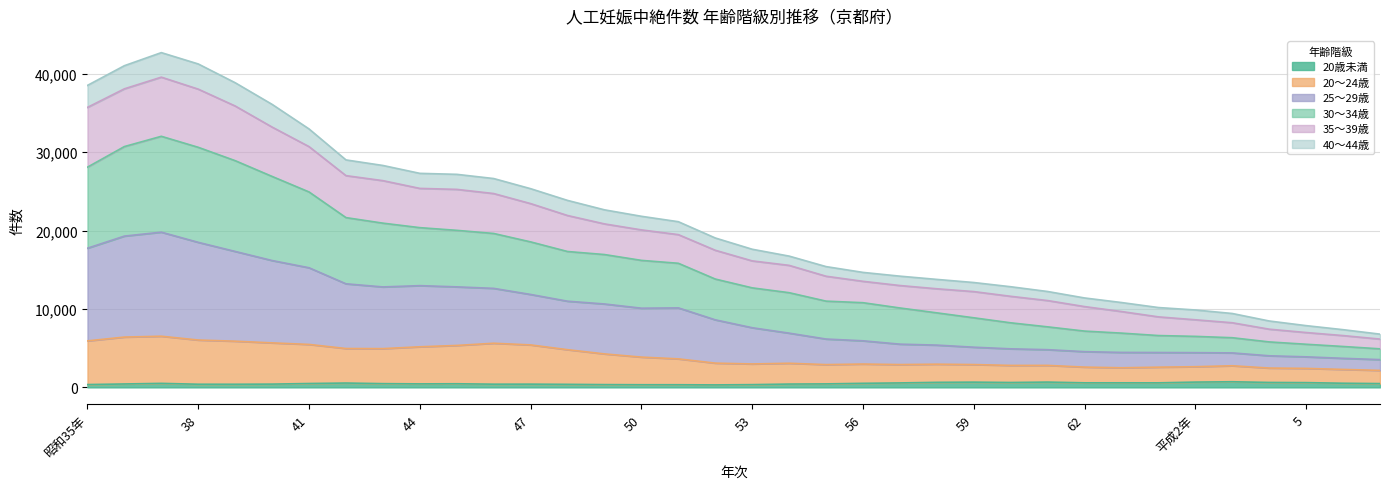

Which has a higher value, 60 or 平成2年?

平成2年